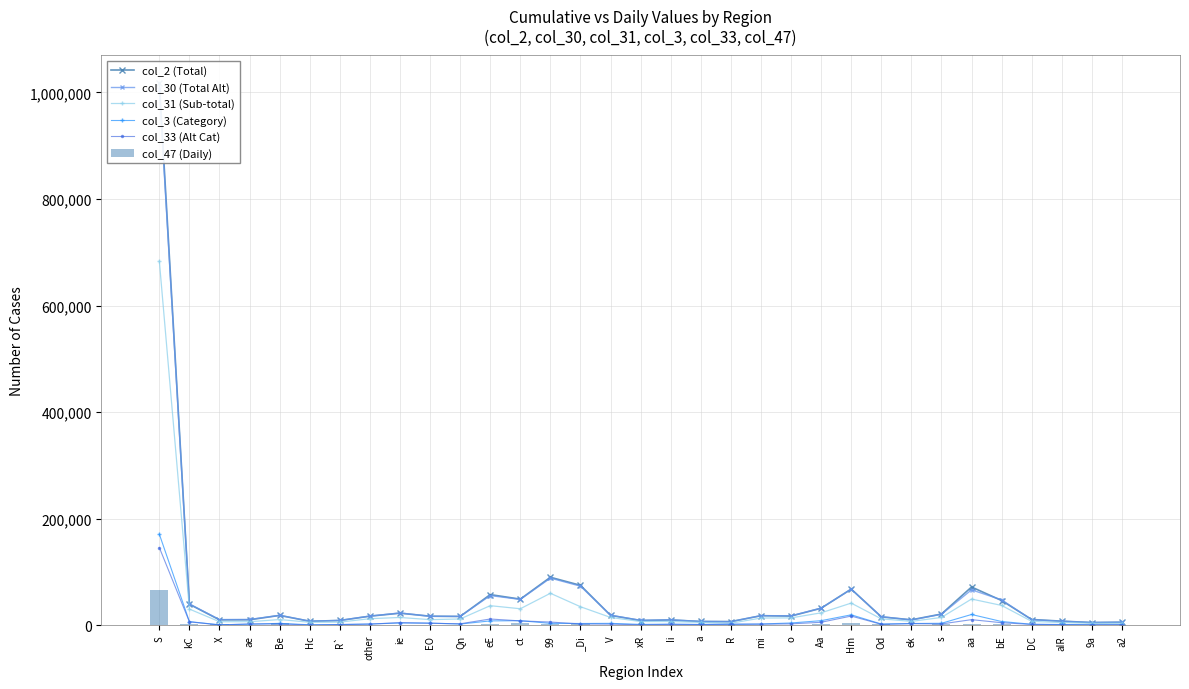

Reading right to left, what are all the values shown in this chart?

col_2 (Total): 5644	5014	7623	10734	46340	71724	21005	10127	15689	67817	31870	17173	17835	6785	7044	9899	8841	18456	74867	90010	48967	57459	16419	16926	22574	16990	8913	7420	18421	10232	10053	39385	1018329
col_30 (Total Alt): 5687	5098	7501	10243	47585	66441	20473	9859	16043	67621	32129	17683	18021	6685	7055	10131	9219	18842	73327	88420	48450	55635	16639	16737	23034	17220	9018	7640	18609	10800	10648	39896	1007057
col_31 (Sub-total): 3617	3619	5043	7273	37122	49161	14583	7194	11964	41520	23281	13730	13466	3754	5343	6940	6876	14617	34686	59960	30924	36674	11732	10461	14566	12243	5810	5572	10665	6565	6574	30293	683305
col_3 (Category): 621	763	1366	1792	6947	20143	3609	3201	2237	19542	8538	4193	2260	1685	1466	2026	1550	3494	3224	3495	8492	8103	2202	4028	4176	2294	1259	806	3492	1852	786	6713	170843
col_33 (Alt Cat): 1200	890	976	1508	4693	10459	2388	2848	1726	17174	5532	2526	2006	1940	1175	1522	899	2036	2389	5958	8118	11665	2696	3638	4925	2074	1239	502	2462	2448	514	6381	145732
col_47 (Daily): 538	424	1079	1057	2697	2806	2226	1044	1761	3401	2234	770	891	404	311	883	910	1237	1663	2598	4067	3143	1314	1124	449	1064	897	1075	3906	849	2763	2008	67033